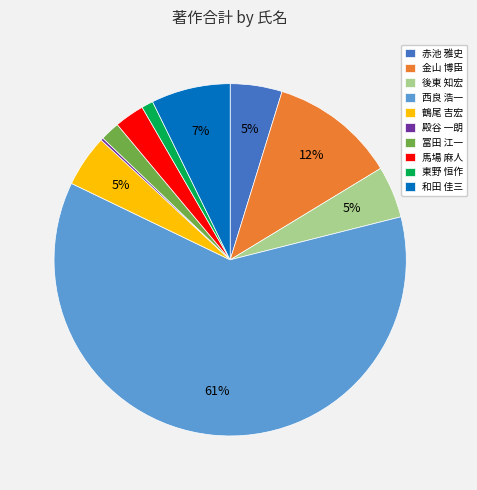

Is it true that 西良 浩一 is 75% of the pie?

False